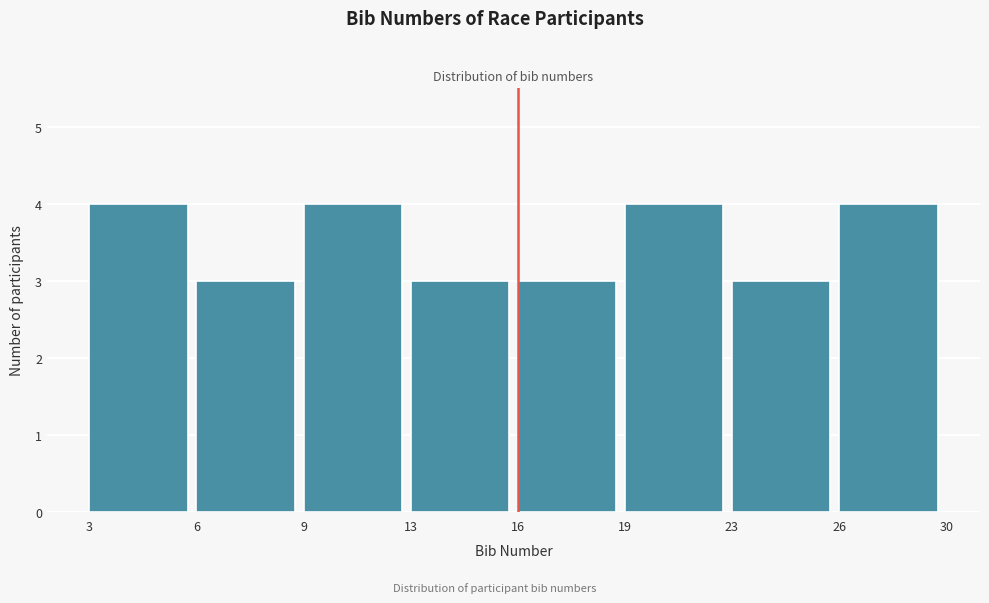

Reading right to left, list all the values displayed in this chart.

4	3	4	3	3	4	3	4